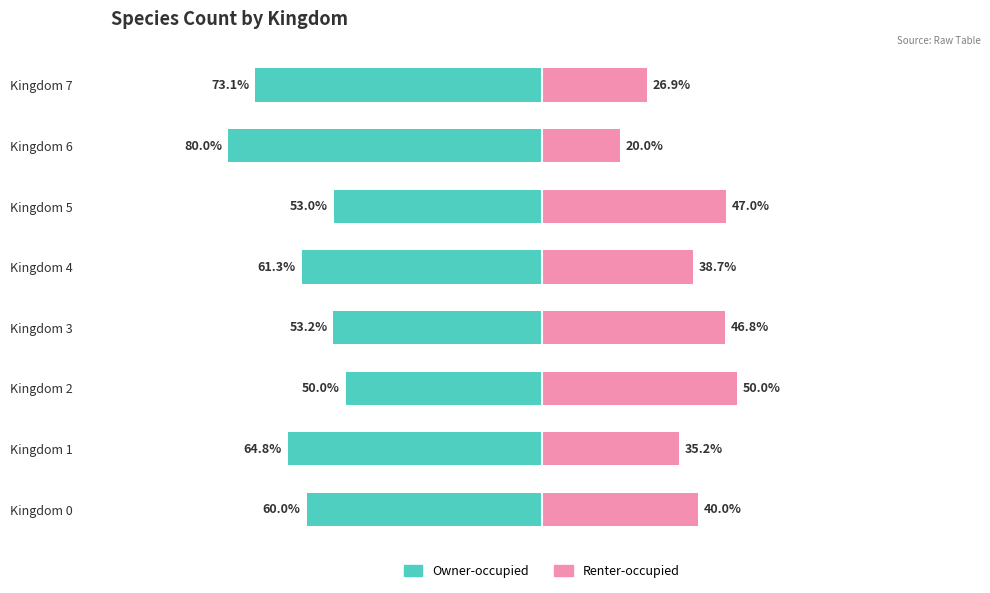

What are all the series names shown in the legend?

Owner-occupied, Renter-occupied